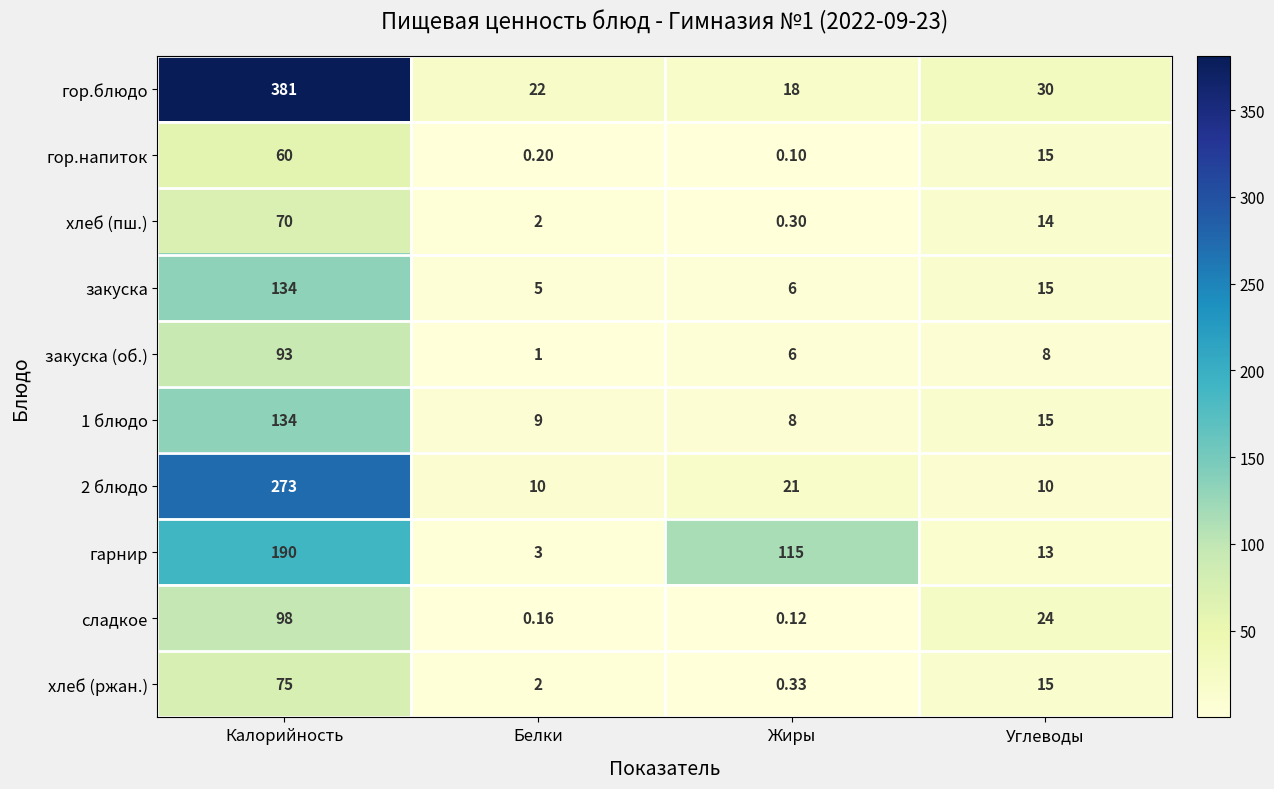

Rank the categories by хлеб (ржан.) value from lowest to highest.

Жиры, Белки, Углеводы, Калорийность